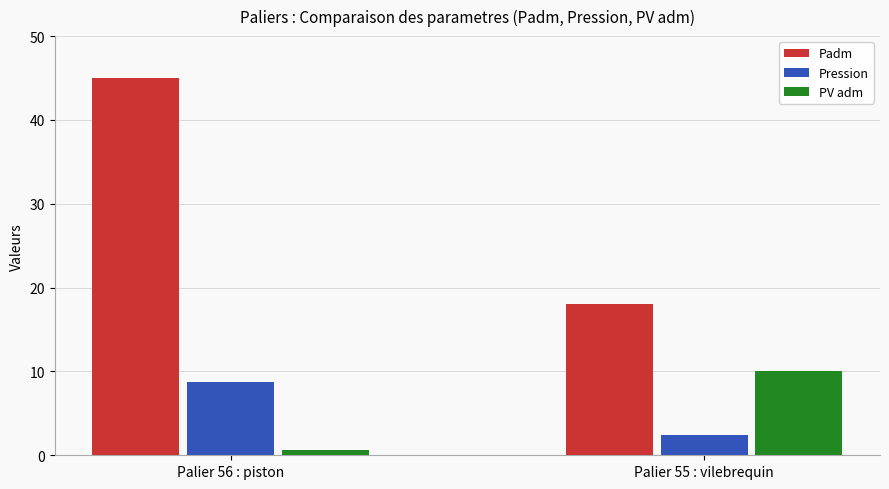

Reading left to right, what are all the values shown in this chart?

Padm: 45.0	18.0
Pression: 8.8	2.4
PV adm: 0.6	10.1